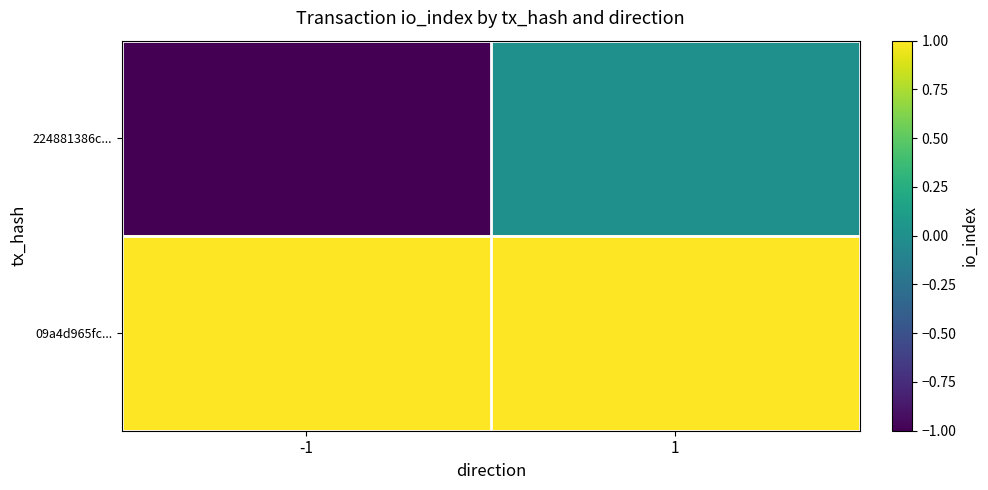

What is the maximum value shown in the chart?

1